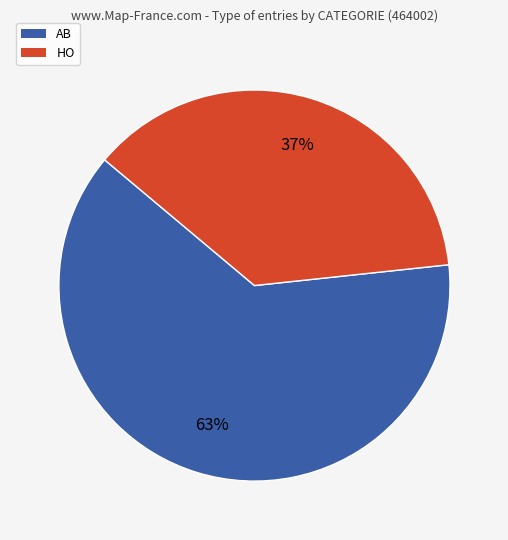

Approximately how many times larger is the value at HO compared to AB?

0.6